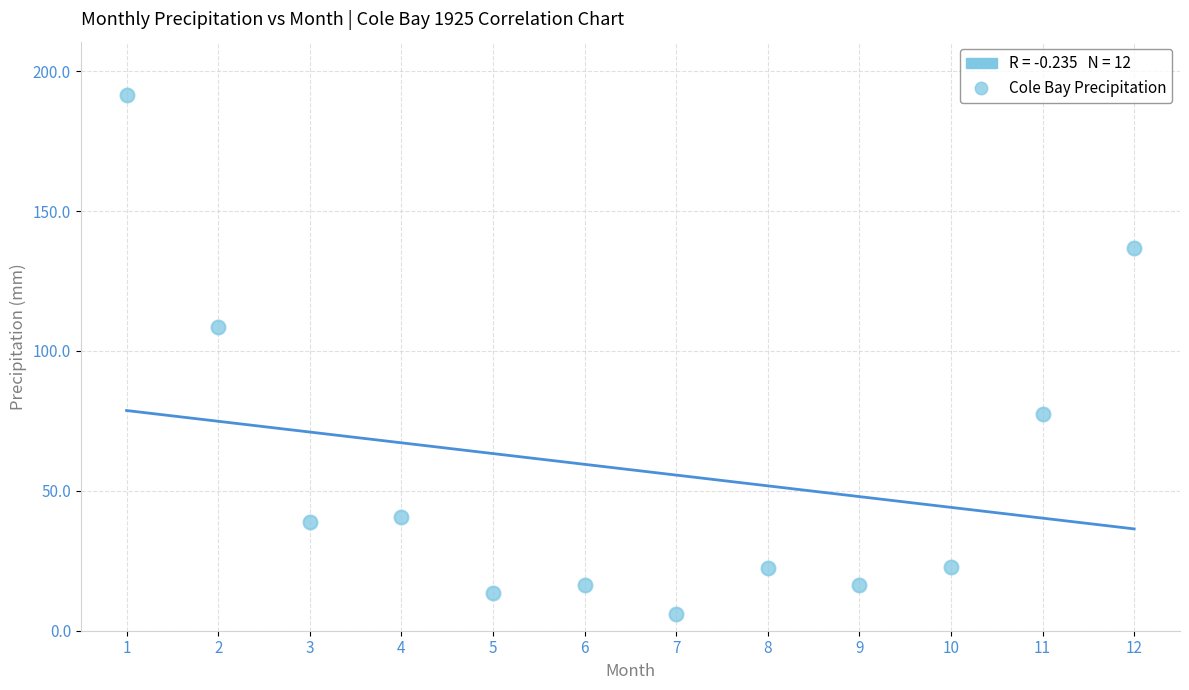

What Y value in the scatter plot is closest to 98?

108.6